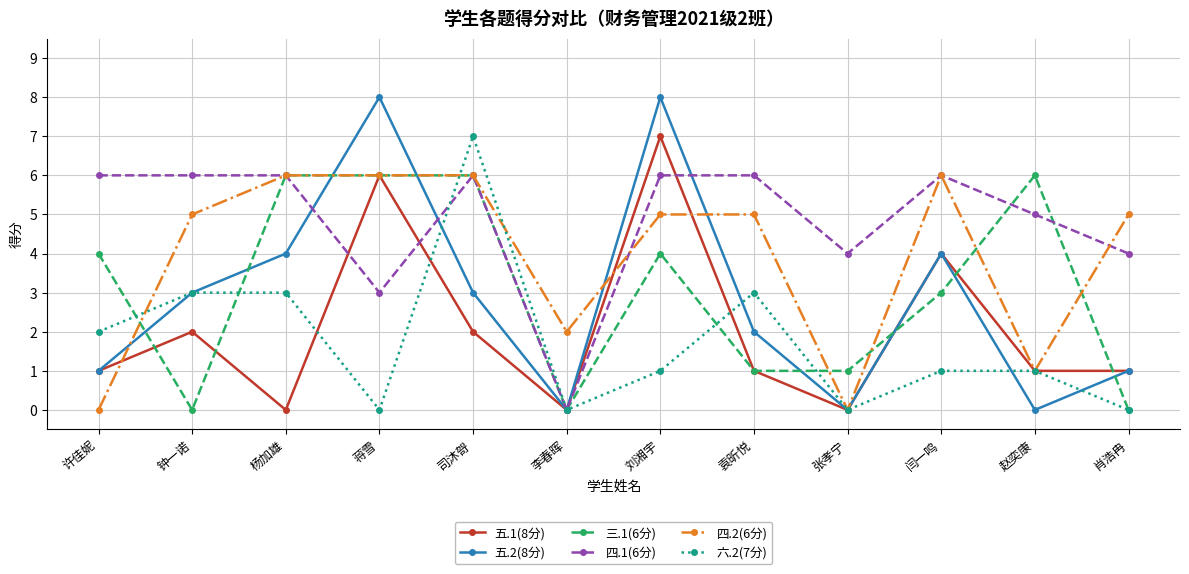

What position from the left is 杨加雄?

3